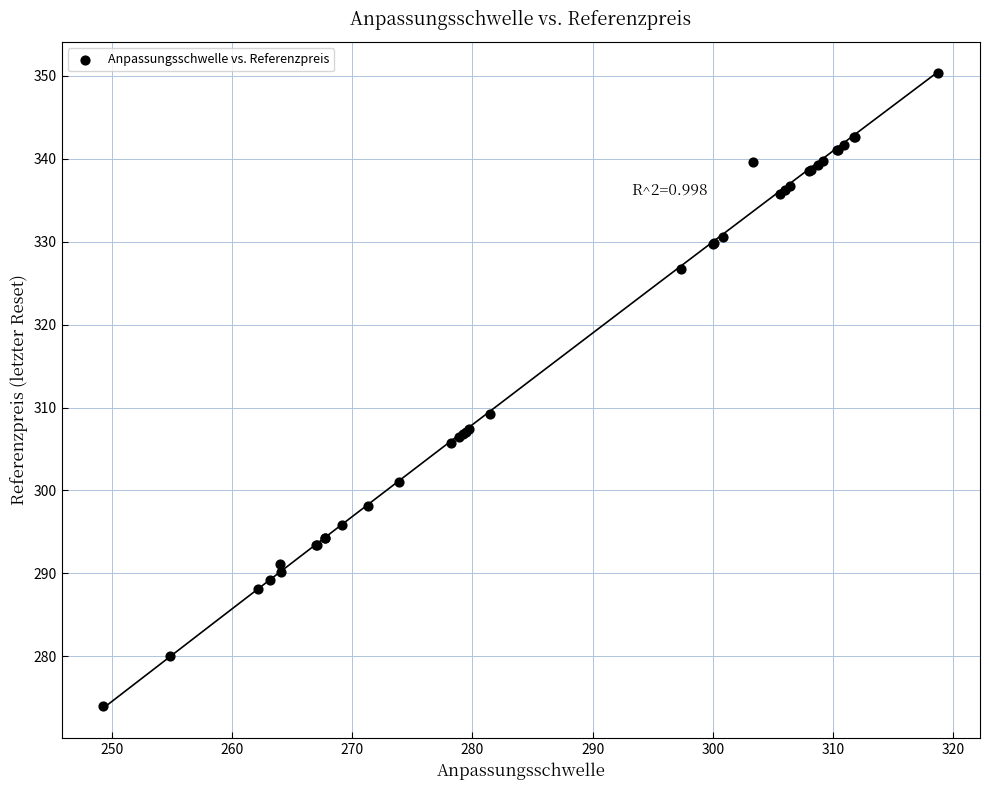

What Y value in the scatter plot is closest to 312?

309.3